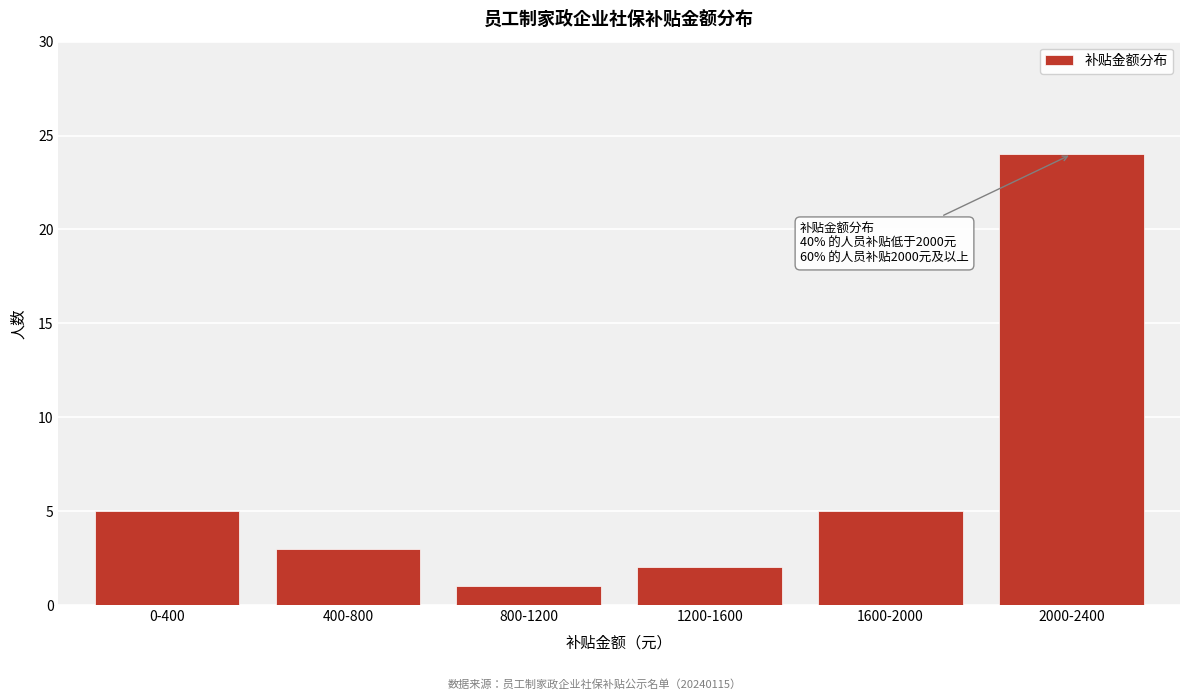

Reading right to left, transcribe all the data shown in this chart.

2000-2400=24	1600-2000=5	1200-1600=2	800-1200=1	400-800=3	0-400=5